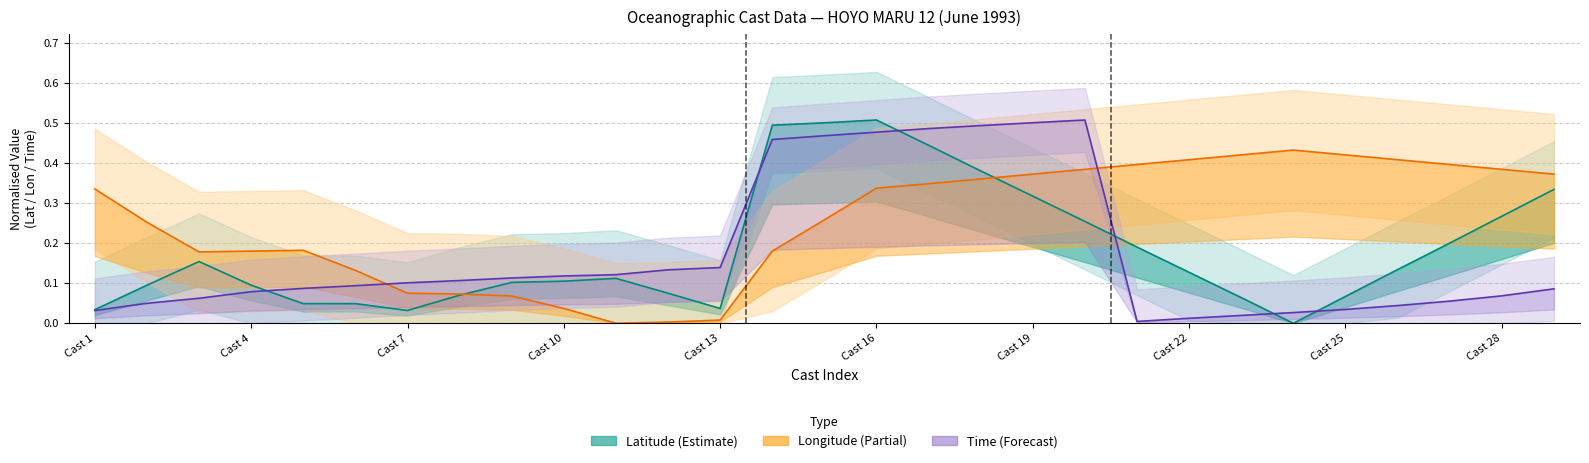

How many values in the Latitude (normalised) series exceed 0?

28